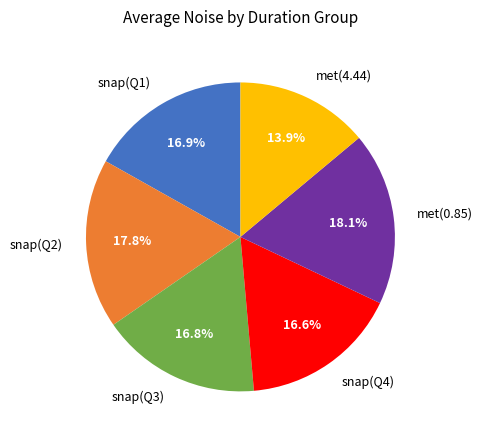

Does met(4.44) account for over 50% of the chart?

No